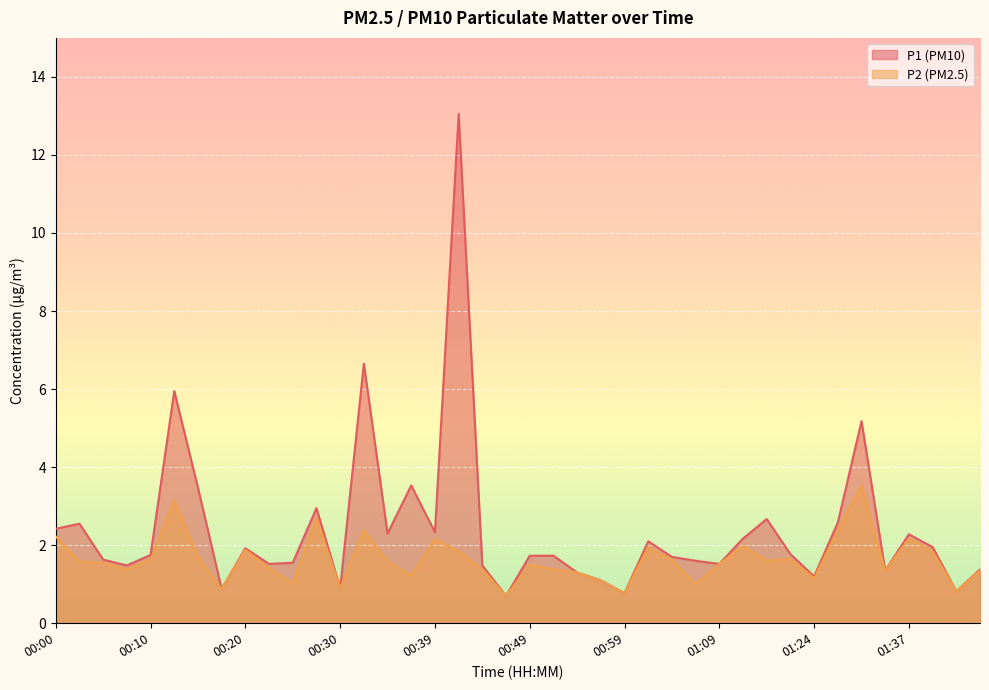

The value of P2 at 01:42 is 0.2. True or false?

False